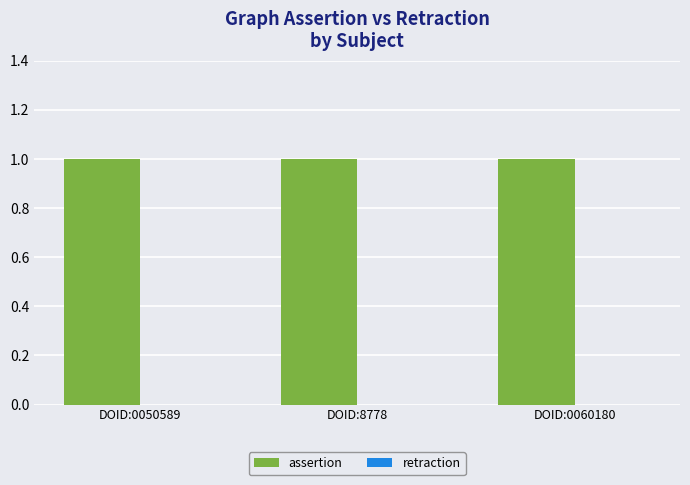

At which category is the sum across all series the highest?

DOID:0050589